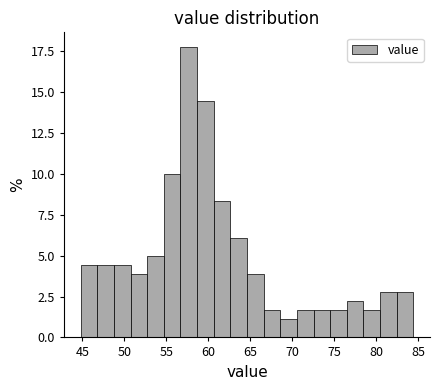

Read against the x-axis, roughly where is the centre of the tallest bar?

57.5